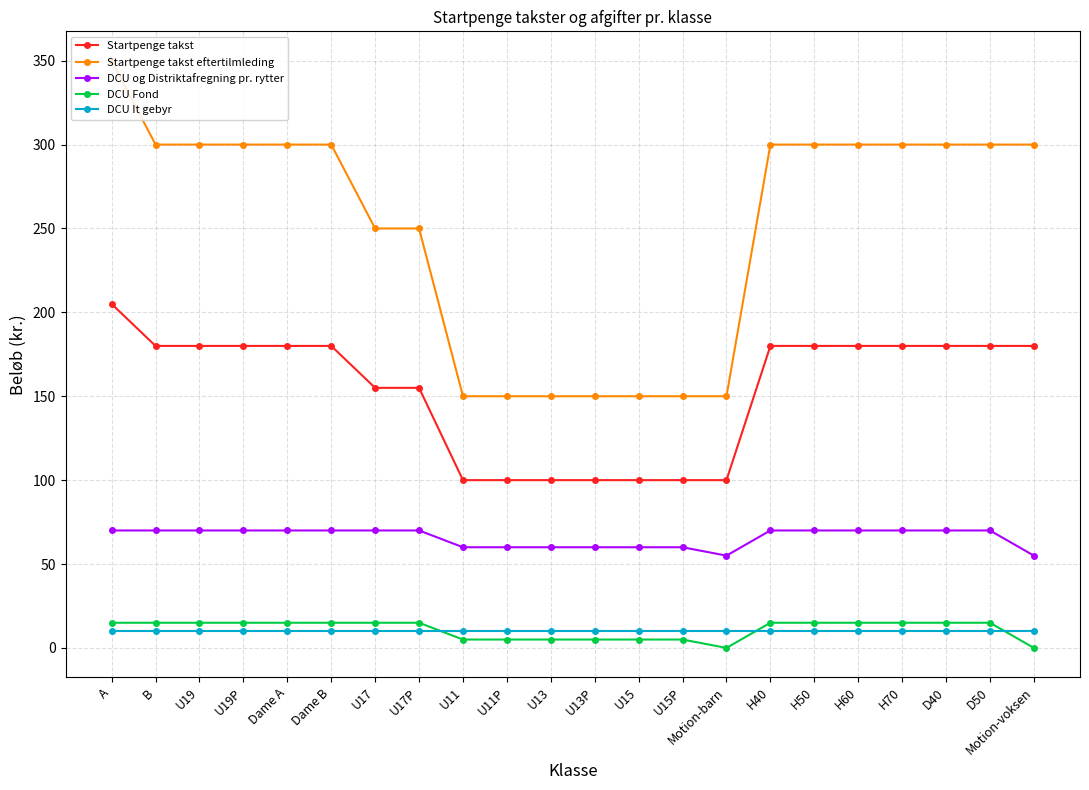

How many DCU og Distriktafregning pr. rytter values are between 60 and 70?

20